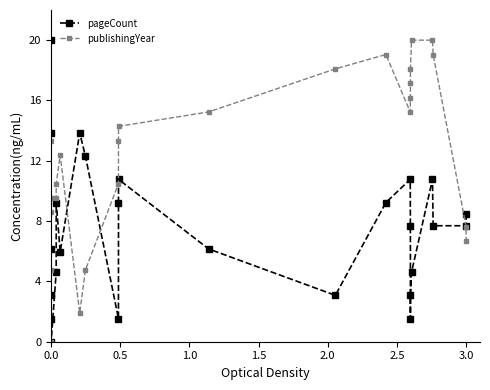

What is the value of the publishingYear point at the 6th from the left?

9.5